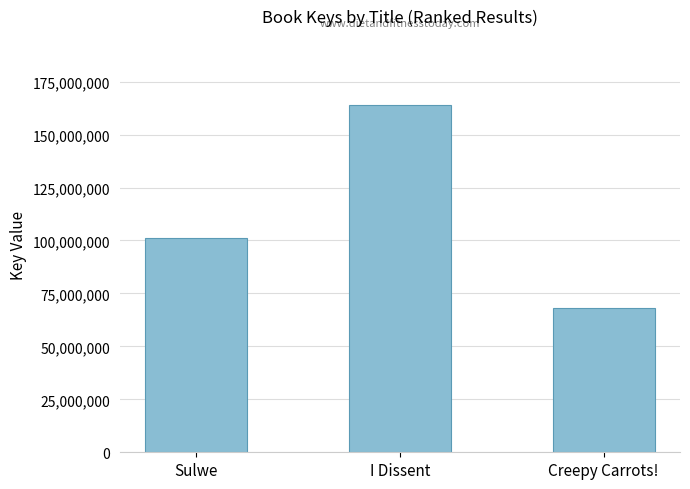

What is the average value?

111056899